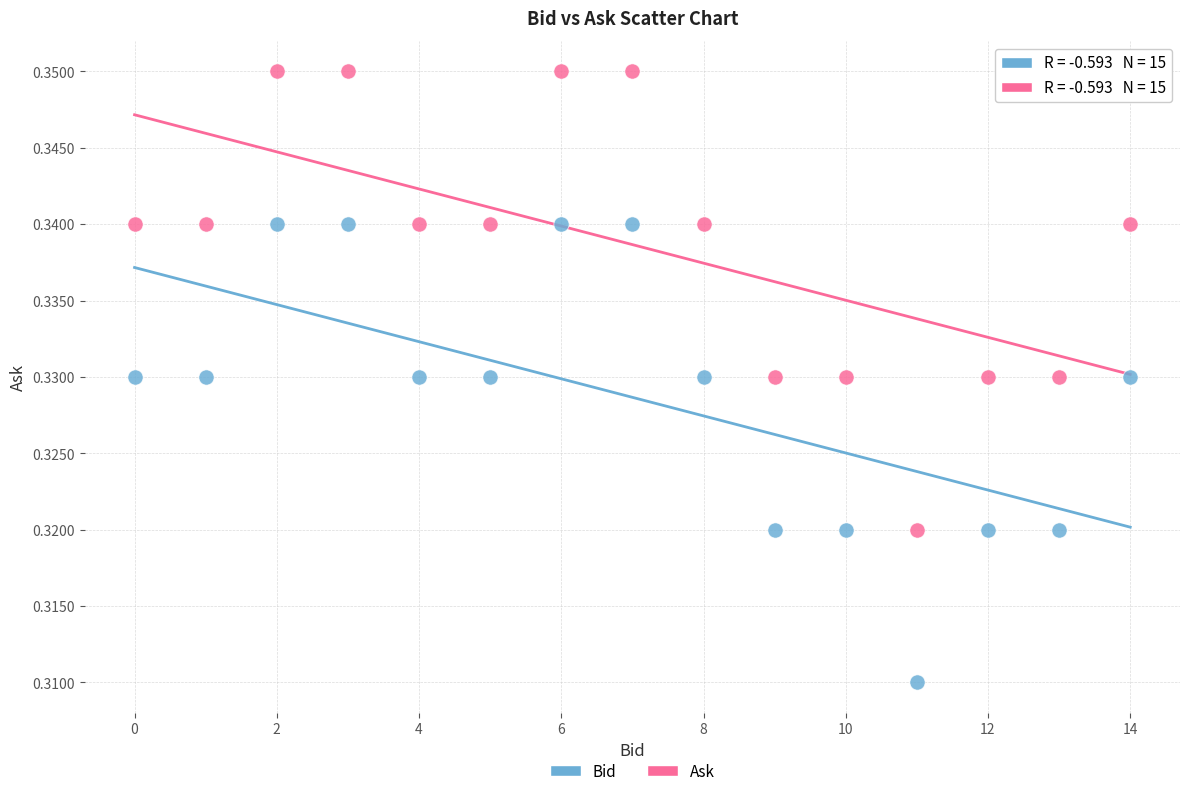

Which series contains the highest Y value?

Ask